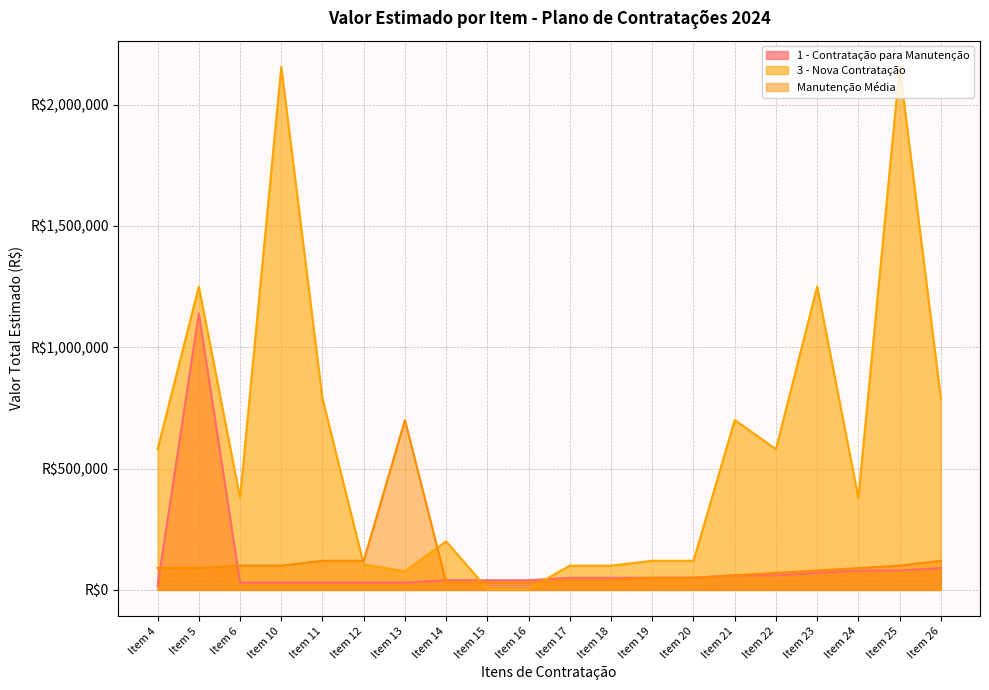

How many lines are shown in the chart?

3